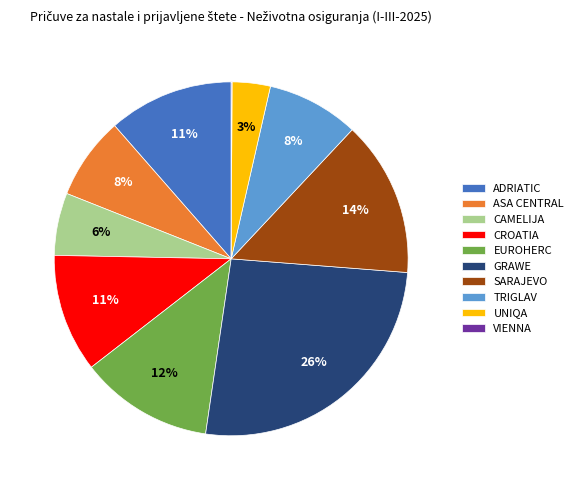

Do CAMELIJA and UNIQA together represent more than half of the pie?

No